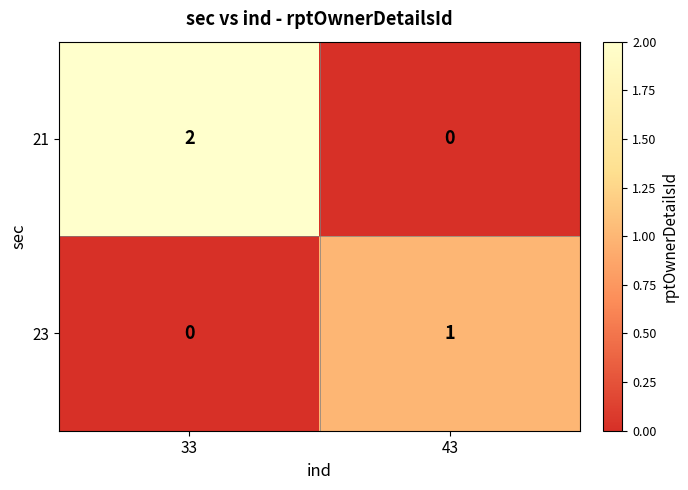

Rank the series by their maximum value, from lowest to highest.

23, 21